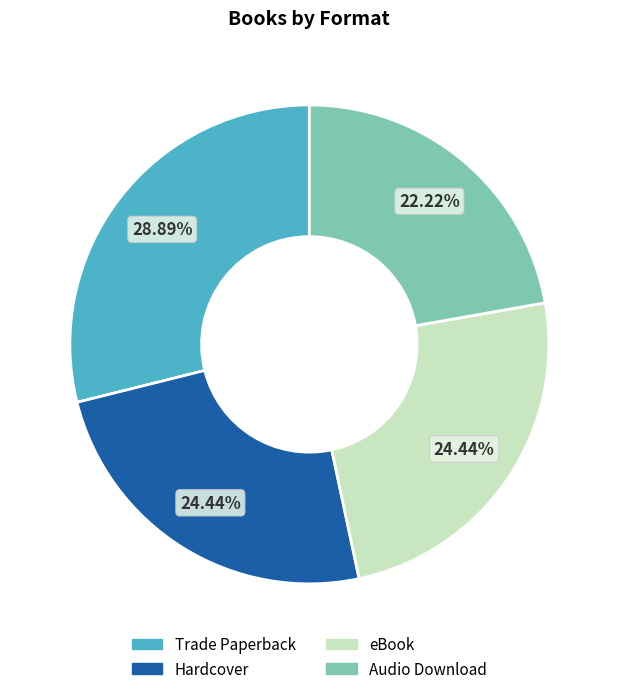

What is the total percentage of eBook and Audio Download?

46.7%